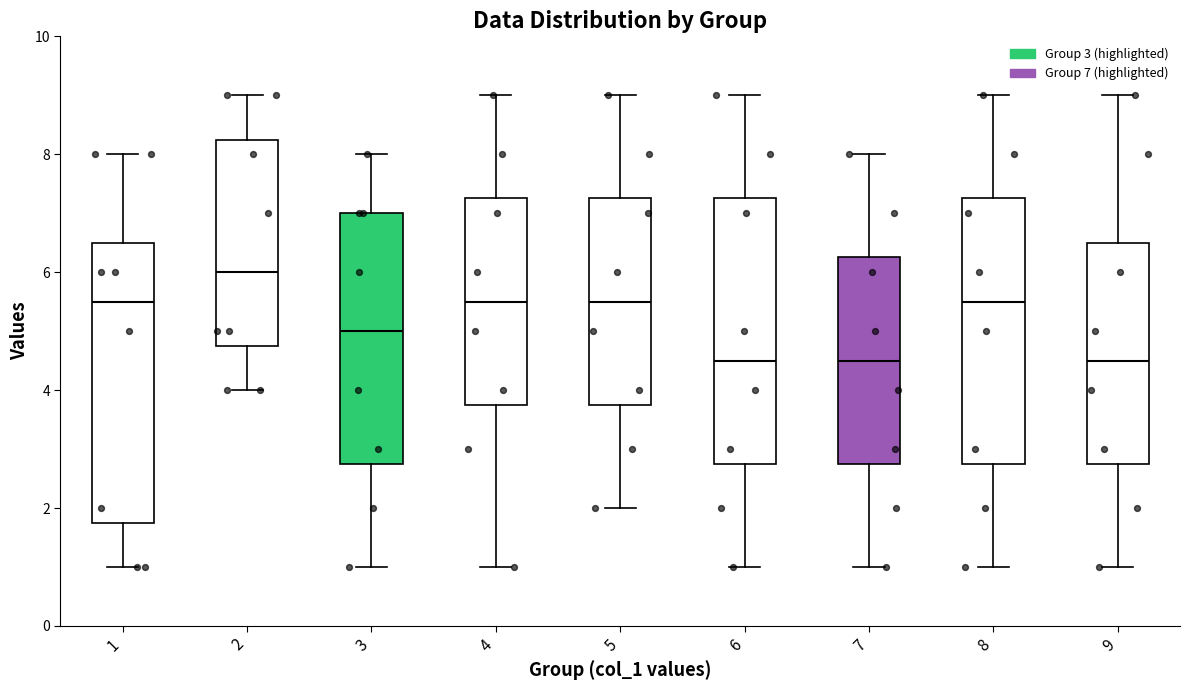

Reading left to right, transcribe this box plot: for each box, give where its median line is, the range the box spans, and where its two whiskers end, as read against the y-axis. The values are not printed on the chart, so give them approximately, as read against the axis.

1: median 5.6, box 1.8 to 6.6, whiskers 1.0 to 8.0
2: median 6.0, box 4.8 to 8.2, whiskers 4.0 to 9.0
3: median 5.0, box 2.8 to 7.0, whiskers 1.0 to 8.0
4: median 5.6, box 3.8 to 7.2, whiskers 1.0 to 9.0
5: median 5.6, box 3.8 to 7.2, whiskers 2.0 to 9.0
6: median 4.6, box 2.8 to 7.2, whiskers 1.0 to 9.0
7: median 4.6, box 2.8 to 6.2, whiskers 1.0 to 8.0
8: median 5.6, box 2.8 to 7.2, whiskers 1.0 to 9.0
9: median 4.6, box 2.8 to 6.6, whiskers 1.0 to 9.0